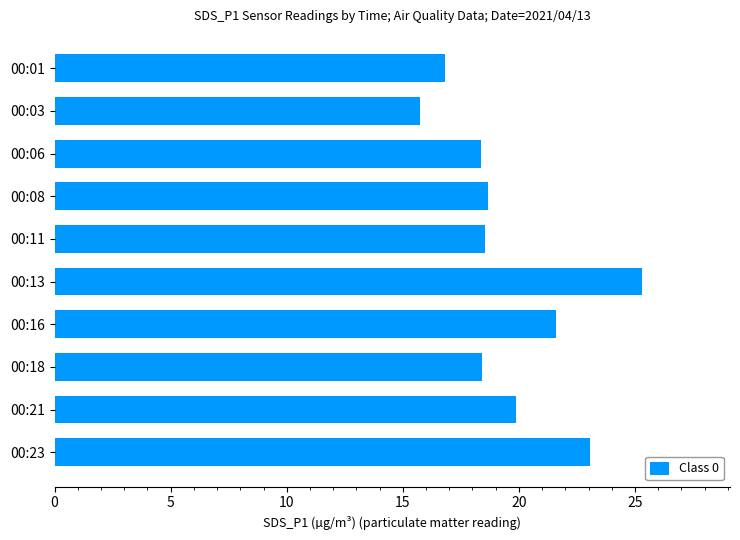

What is the difference between the maximum and minimum values?

9.6